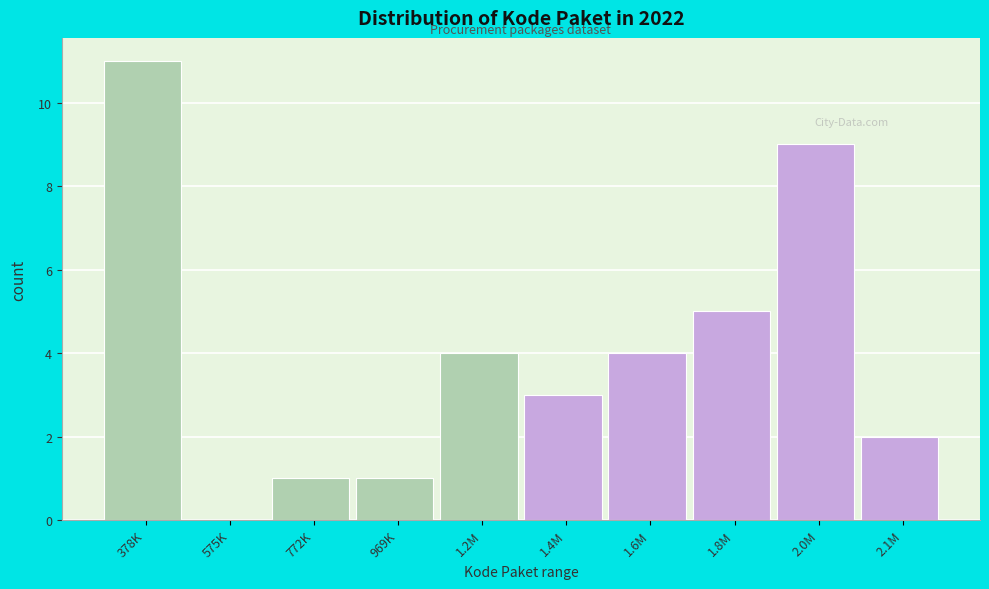

Reading right to left, list all the values displayed in this chart.

2.1M=2	2.0M=9	1.8M=5	1.6M=4	1.4M=3	1.2M=4	969K=1	772K=1	575K=0	378K=11